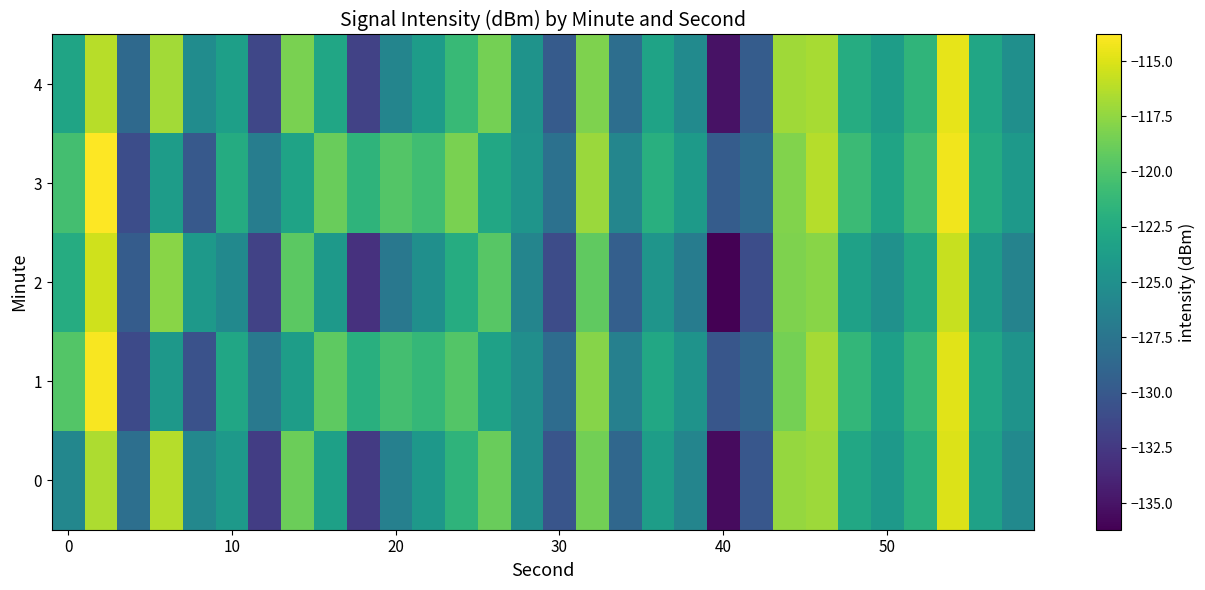

Which series has the widest spread of values?

2